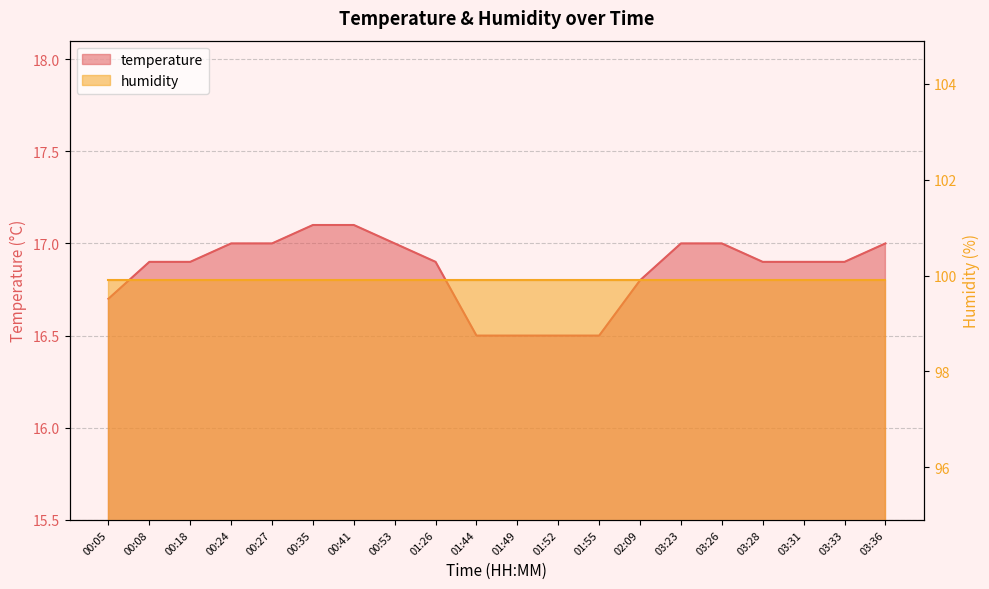

List the labels in order of value, smallest first.

01:44, 01:49, 01:52, 01:55, 00:05, 02:09, 00:08, 00:18, 01:26, 03:28, 03:31, 03:33, 00:24, 00:27, 00:53, 03:23, 03:26, 03:36, 00:35, 00:41